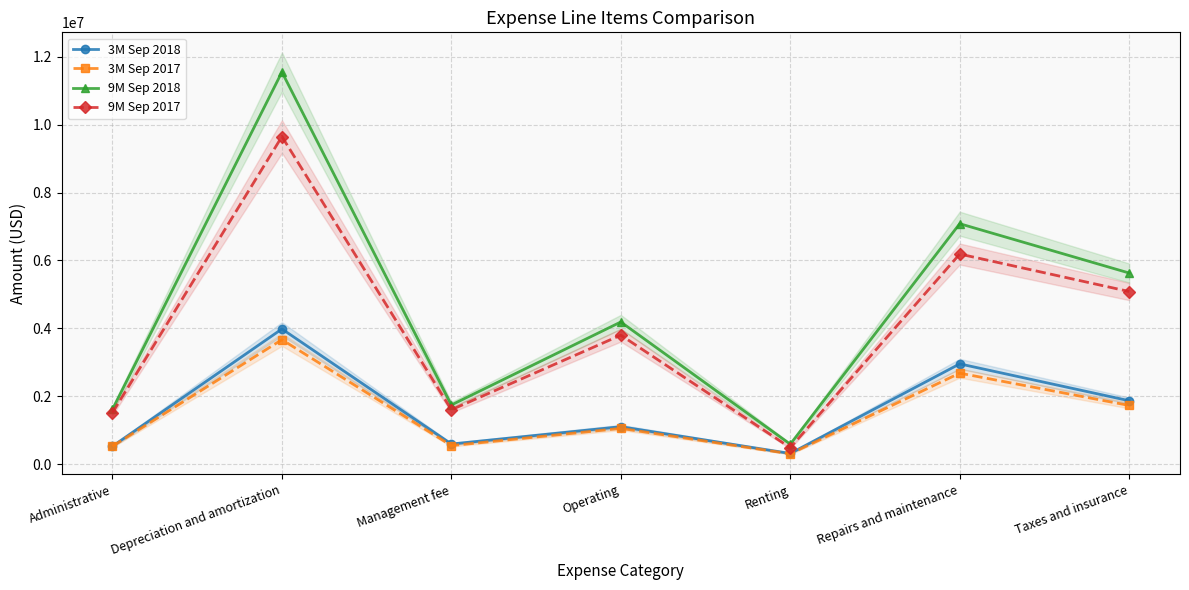

How many lines are shown in the chart?

4